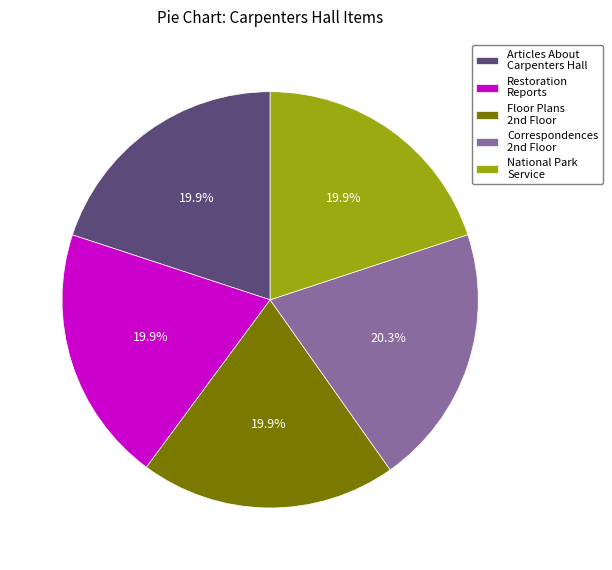

How many segments does this pie chart have?

5